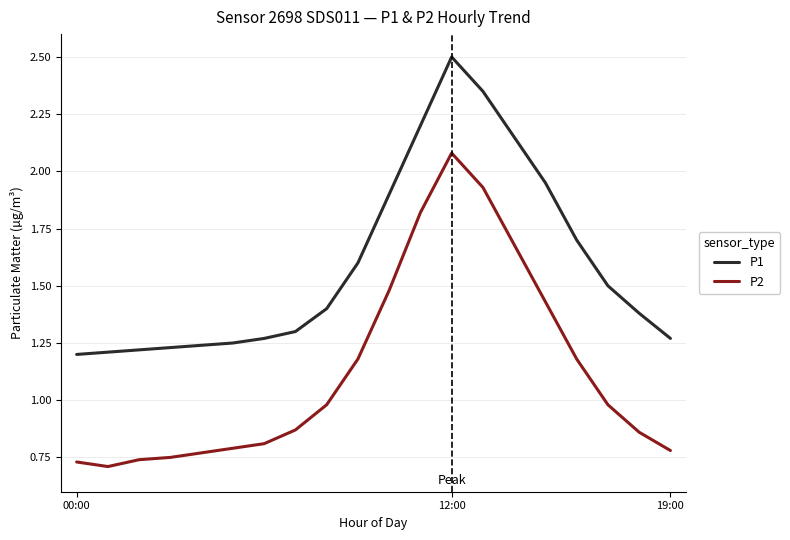

Which series has the largest range (max minus min)?

P2